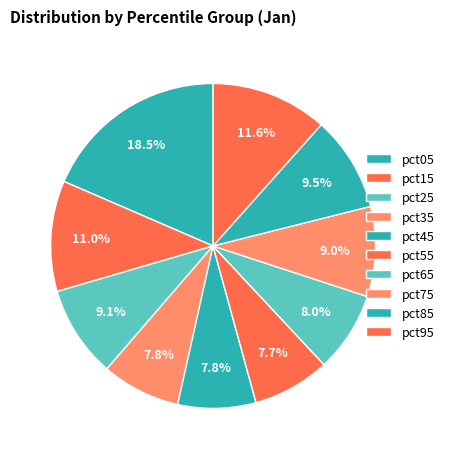

To the nearest percent, what is the difference between the largest and smallest slice percentages?

11%